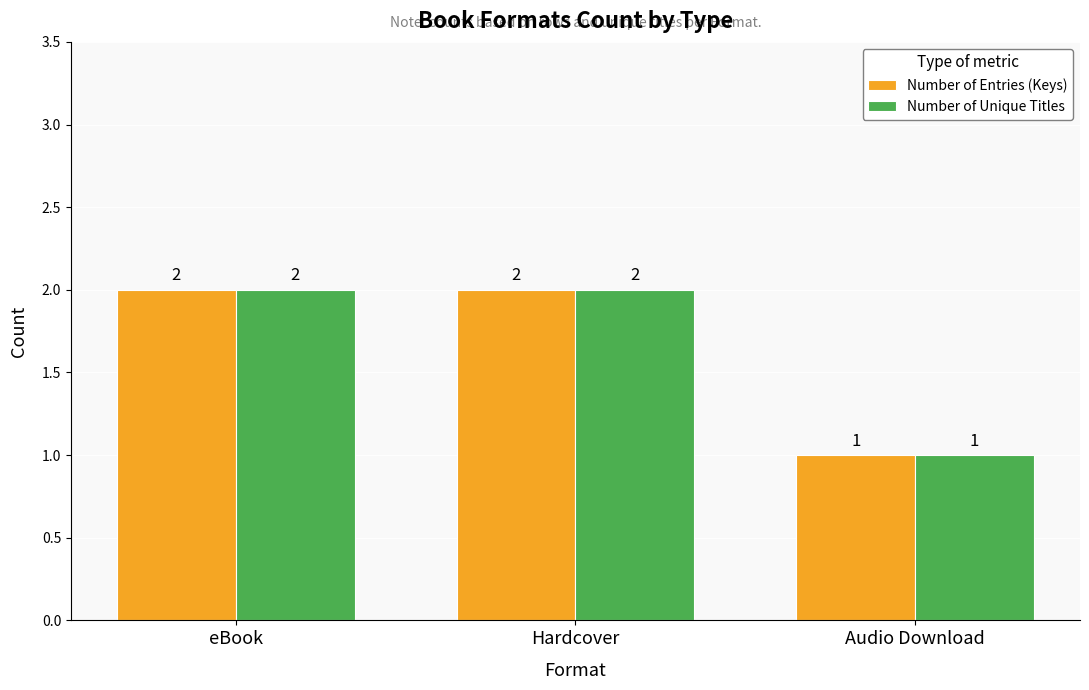

What is the sum of the Number of Entries (Keys) values at Hardcover and eBook?

4